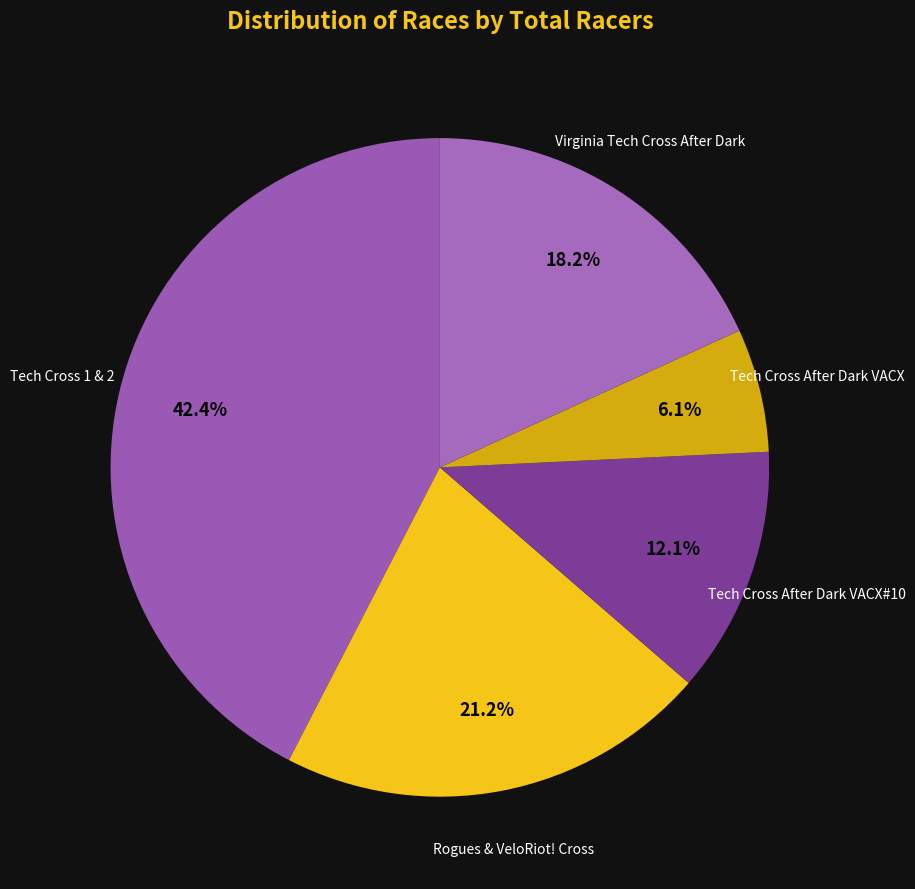

How many segments does this pie chart have?

5